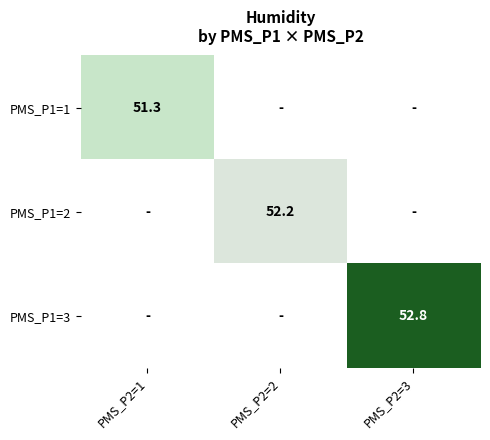

Between PMS_P2=1 and PMS_P2=3, which is larger?

PMS_P2=3